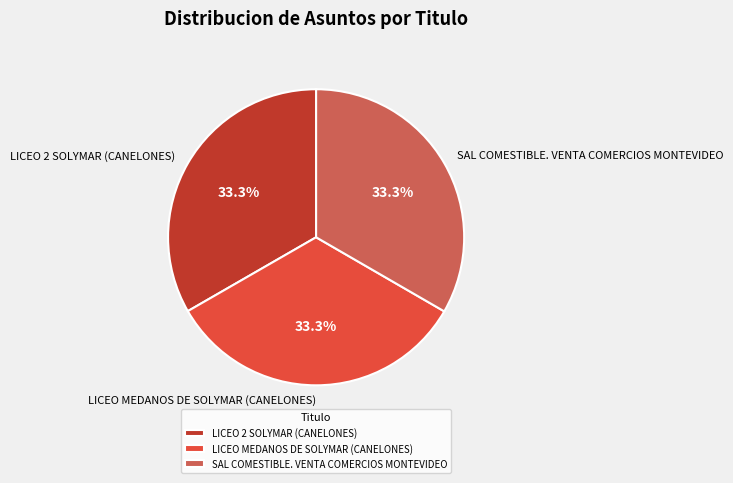

Is the sum of LICEO MEDANOS DE SOLYMAR (CANELONES) and LICEO 2 SOLYMAR (CANELONES) greater than half?

Yes